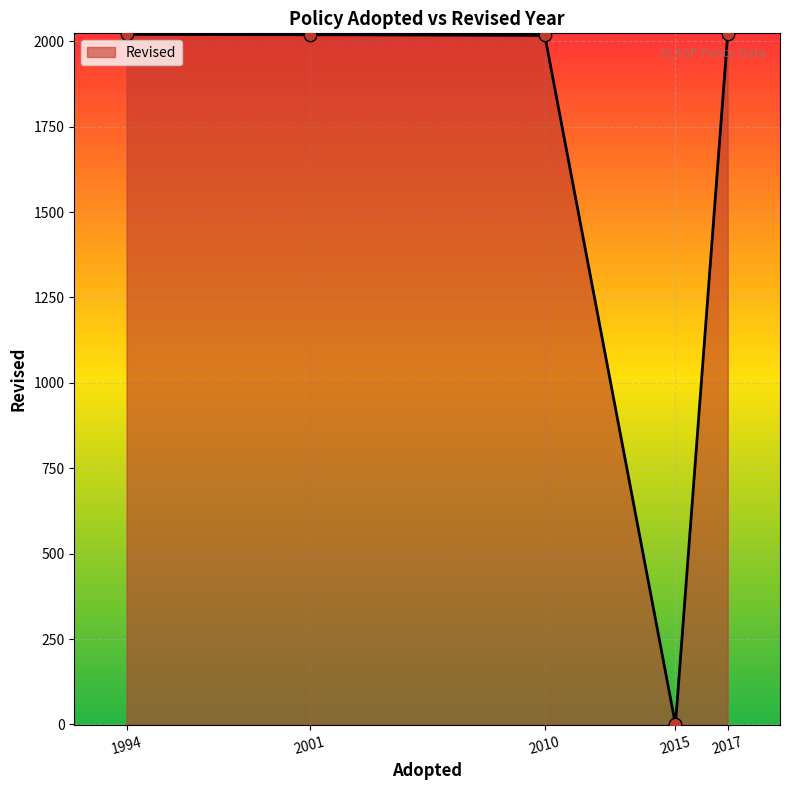

What is the change in value from 2001 to 2017?

+2